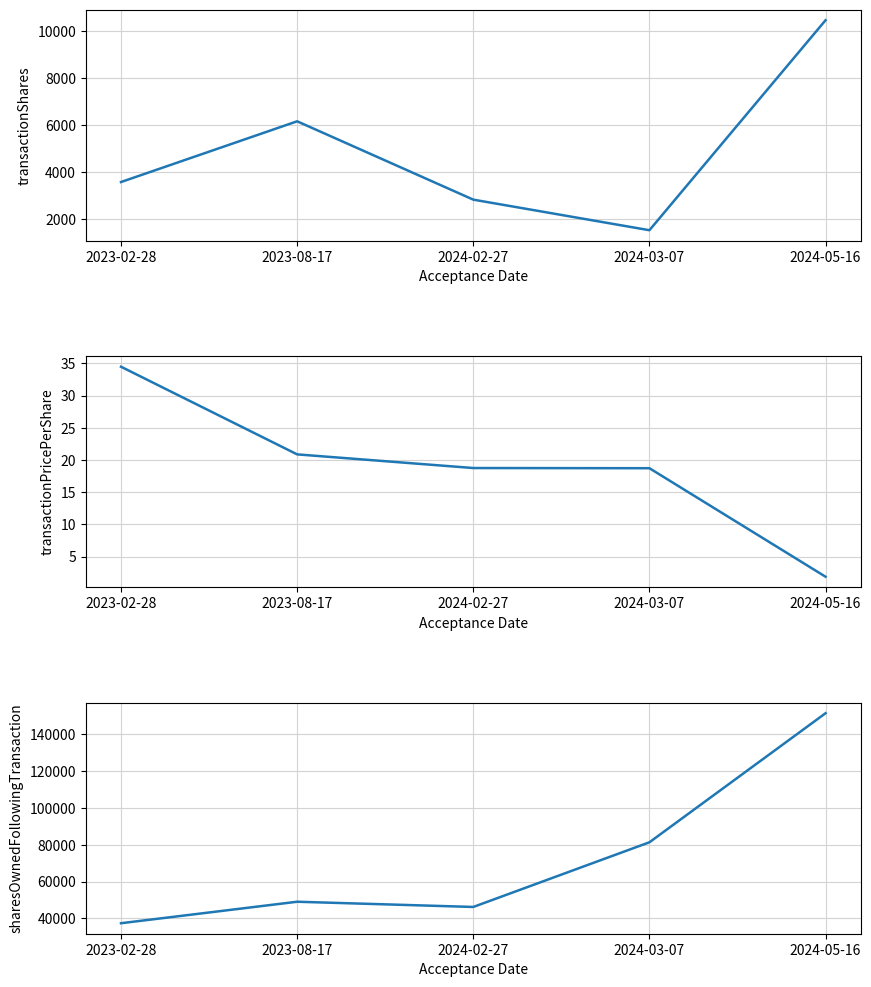

At which label does sharesOwnedFollowingTransaction first exceed 49083?

2024-03-07